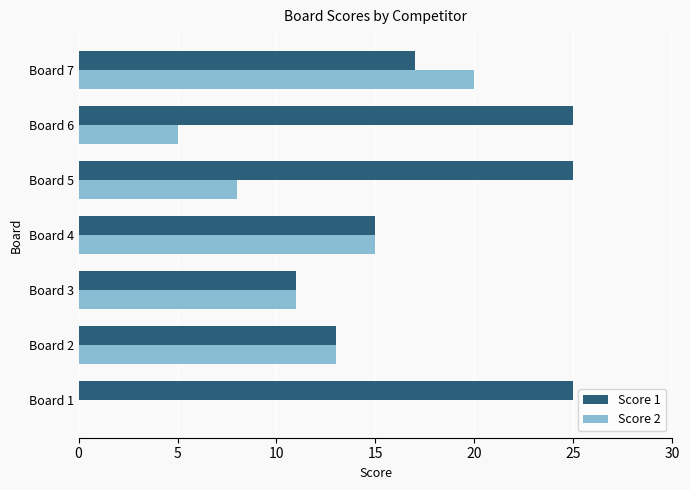

What is the sum of the Score 2 values at Board 3 and Board 7?

31